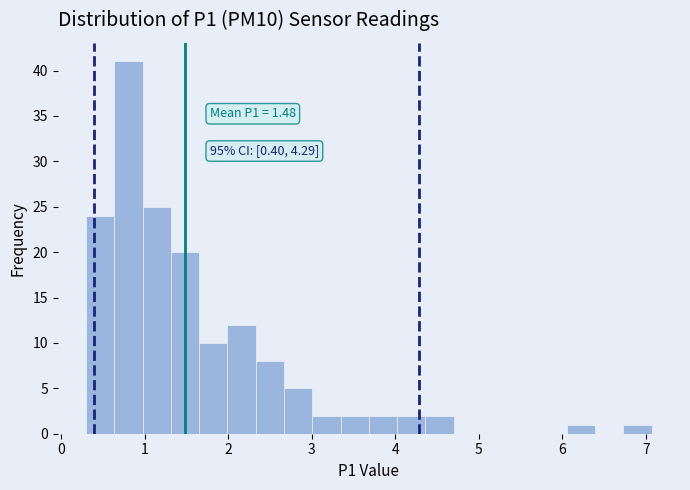

Read against the x-axis, roughly where is the centre of the tallest bar?

0.8